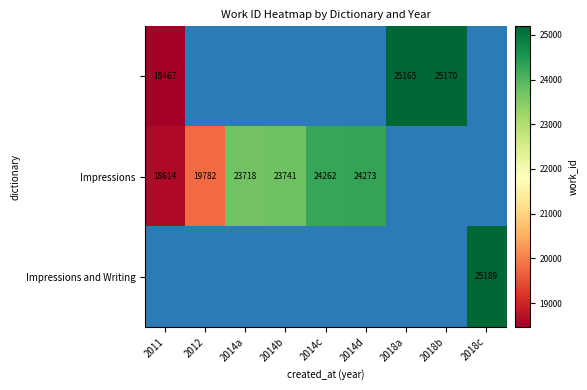

The Impressions series shows 24262 at 2014c. True or false?

True